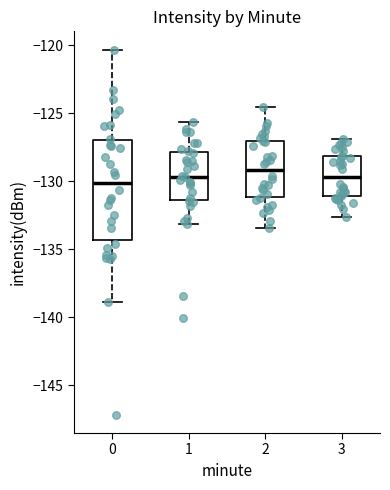

Comparing the boxes themselves (not the whiskers), which one is the tallest?

0